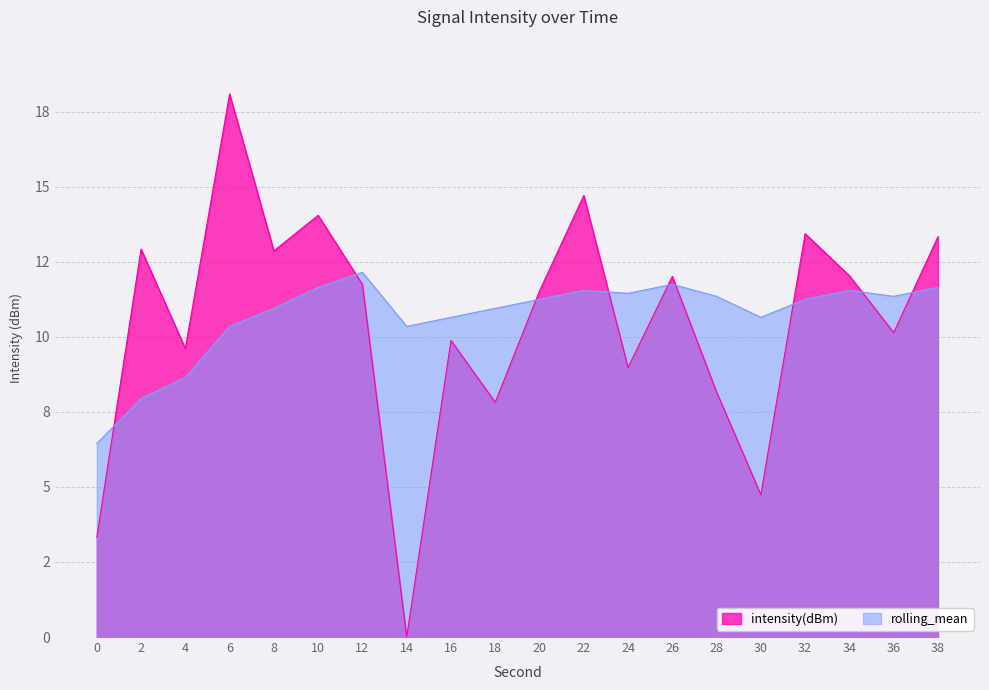

What is the value of the rolling_mean point at the 12th from the left?

11.5